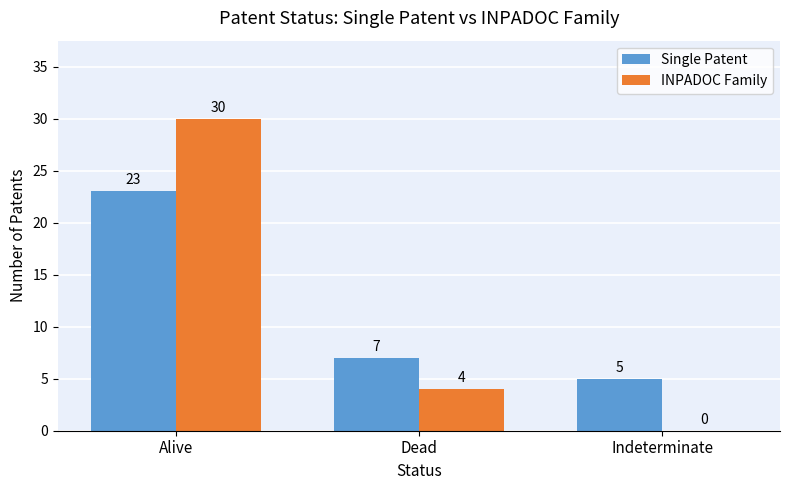

The value of Single Patent at Alive is 23. True or false?

True